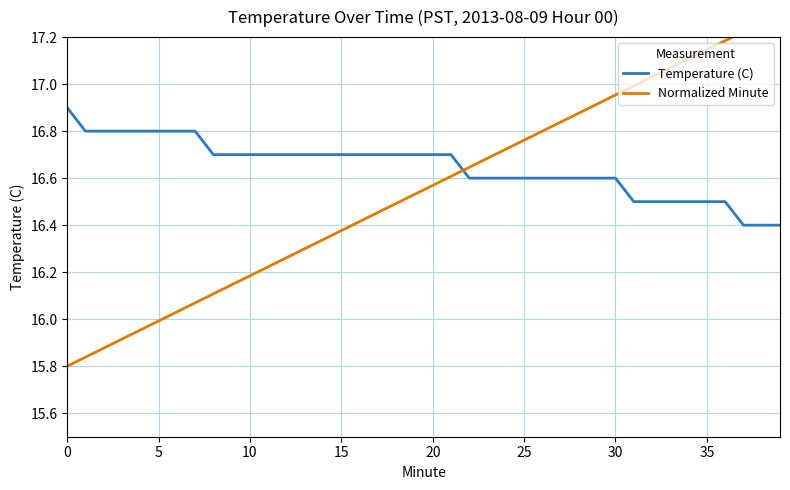

At which category is the sum across all series the highest?

39